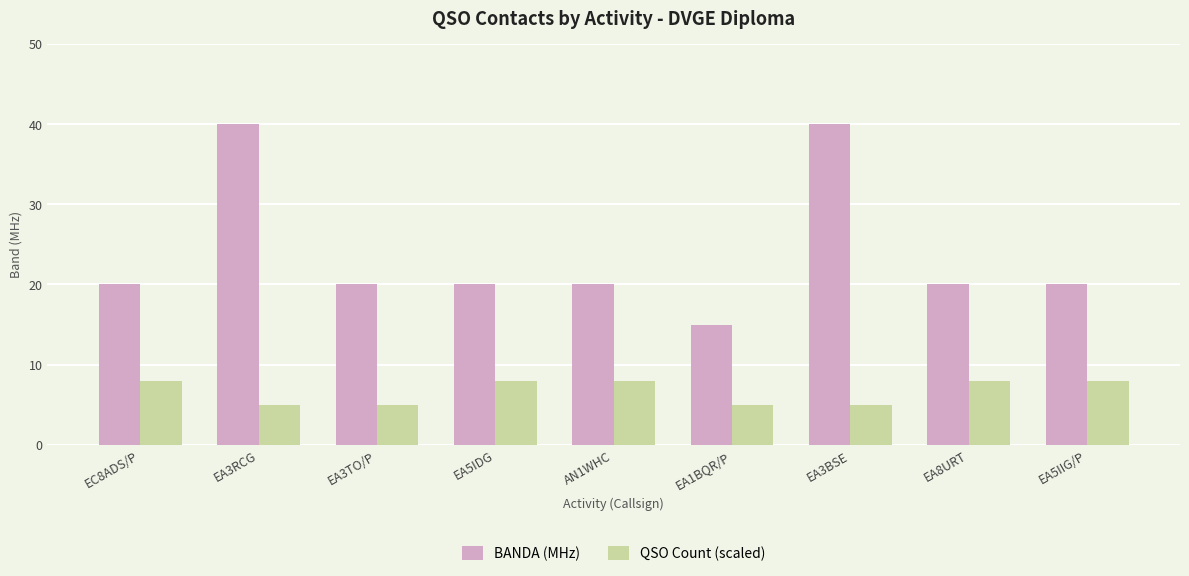

What position from the right is EA5IDG?

6